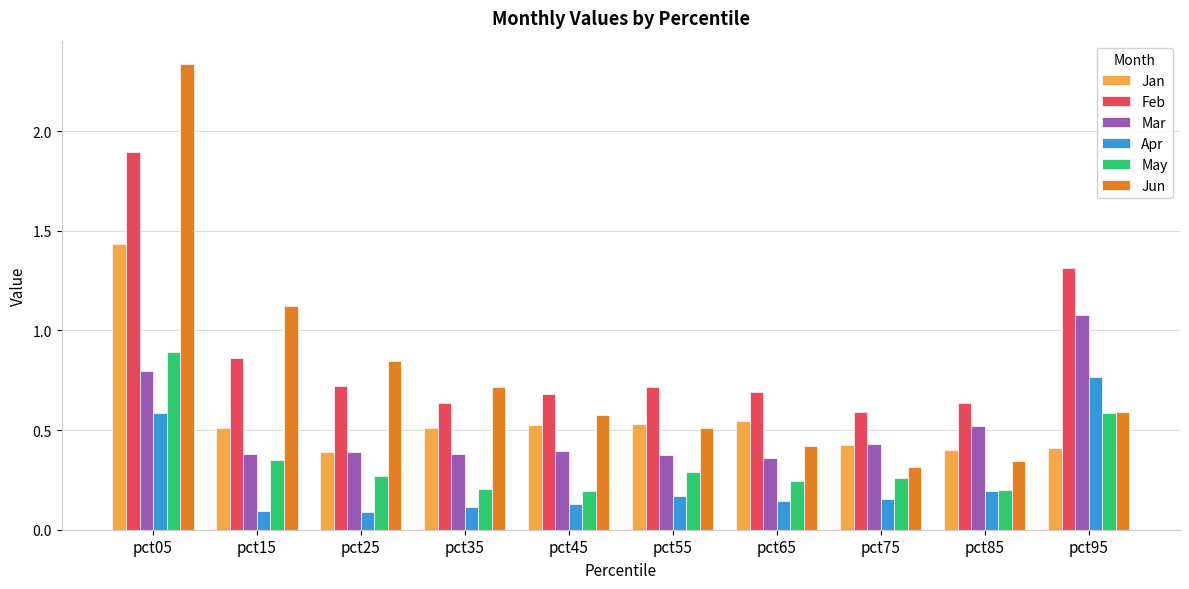

Rank the series by their maximum value, from lowest to highest.

Apr, May, Mar, Jan, Feb, Jun